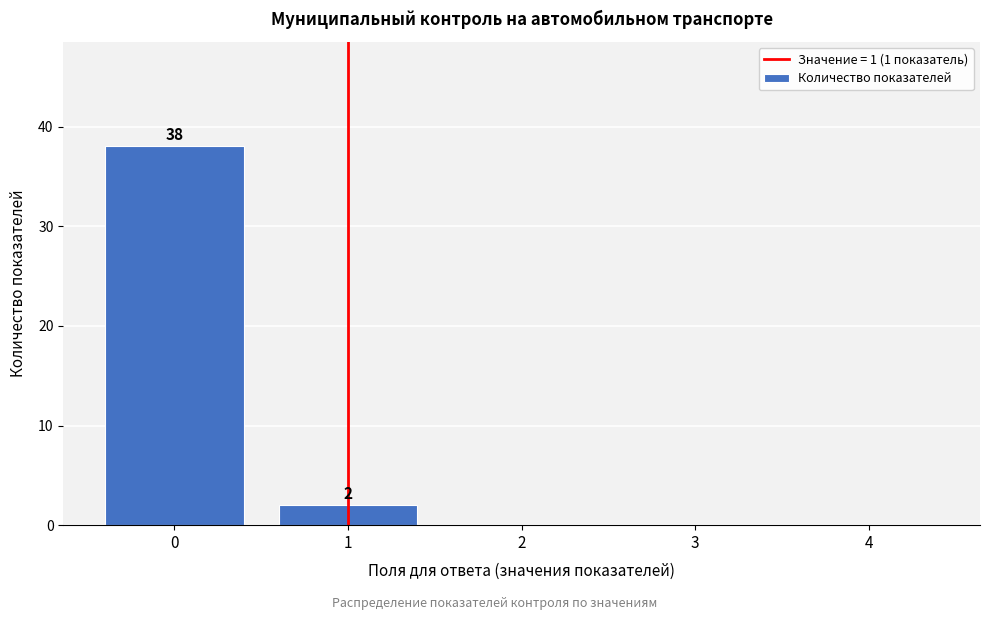

Reading left to right, list all the values displayed in this chart.

0=38	1=2	2=0	3=0	4=0